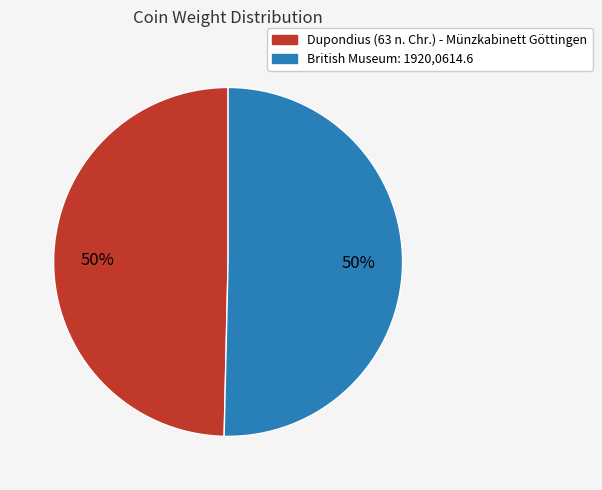

Do Dupondius (63 n. Chr.) - Münzkabinett Göttingen and British Museum: 1920,0614.6 together represent more than half of the pie?

Yes